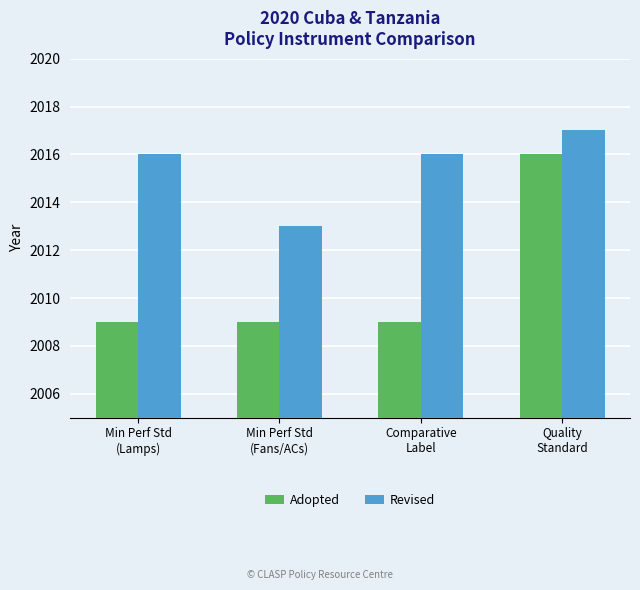

How many Revised values are between 2016 and 2017?

3